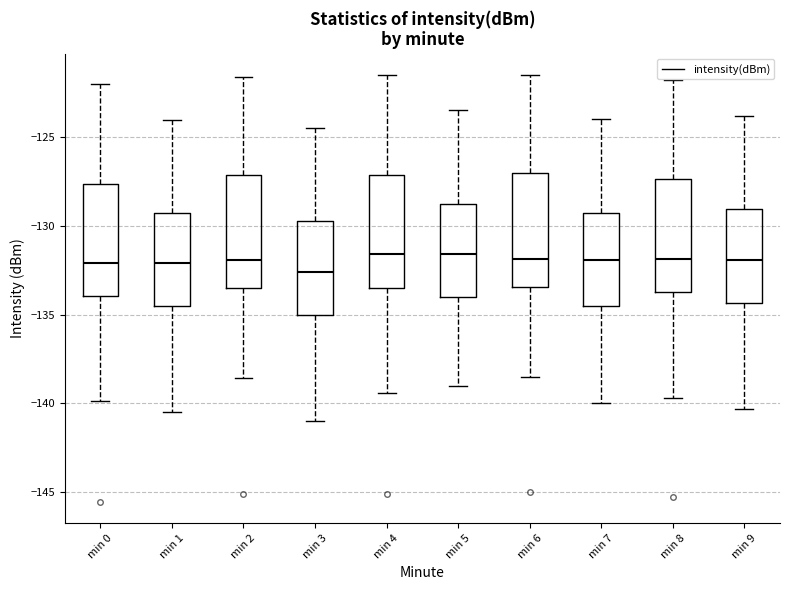

Which box has the lowest median line?

min 3